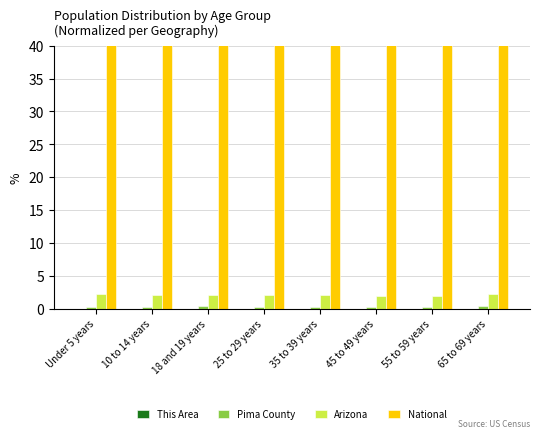

Which label corresponds to the largest value in the chart?

45 to 49 years